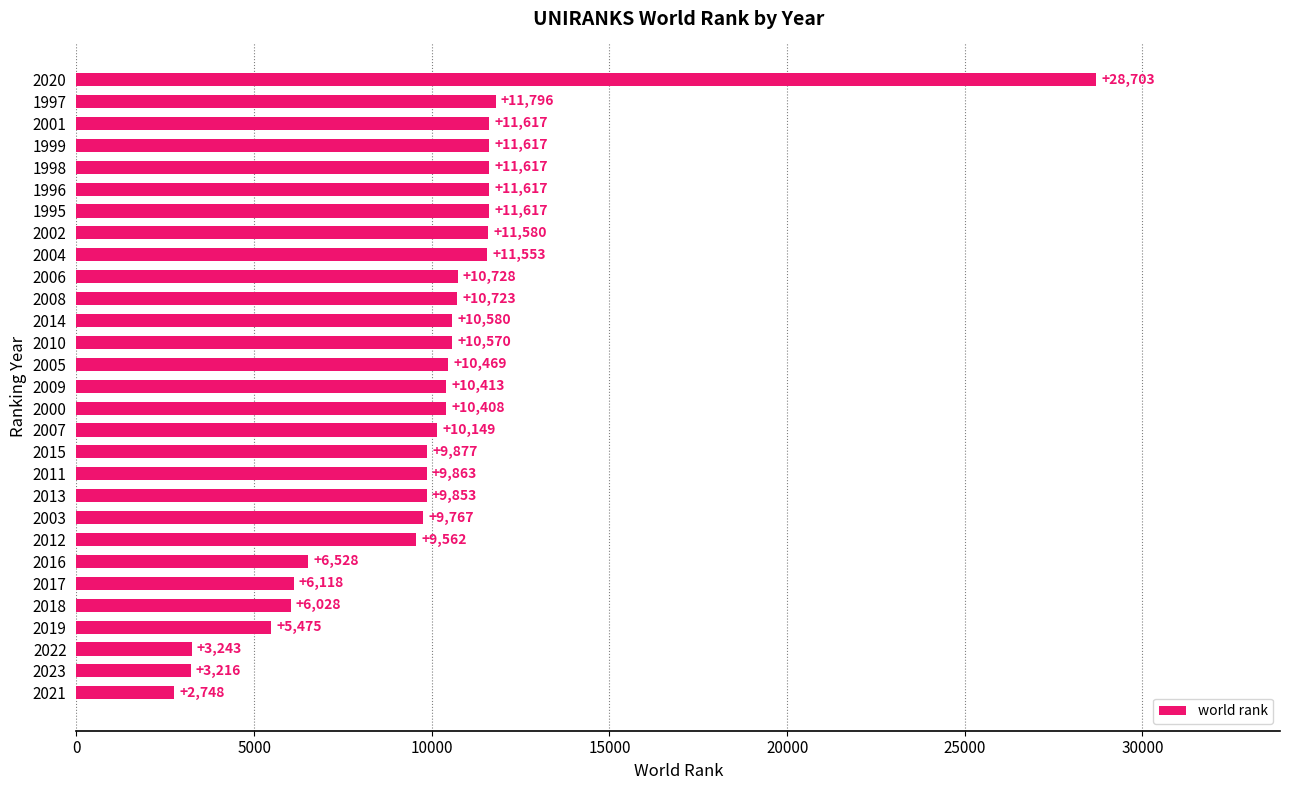

How many data points does each series have?

29